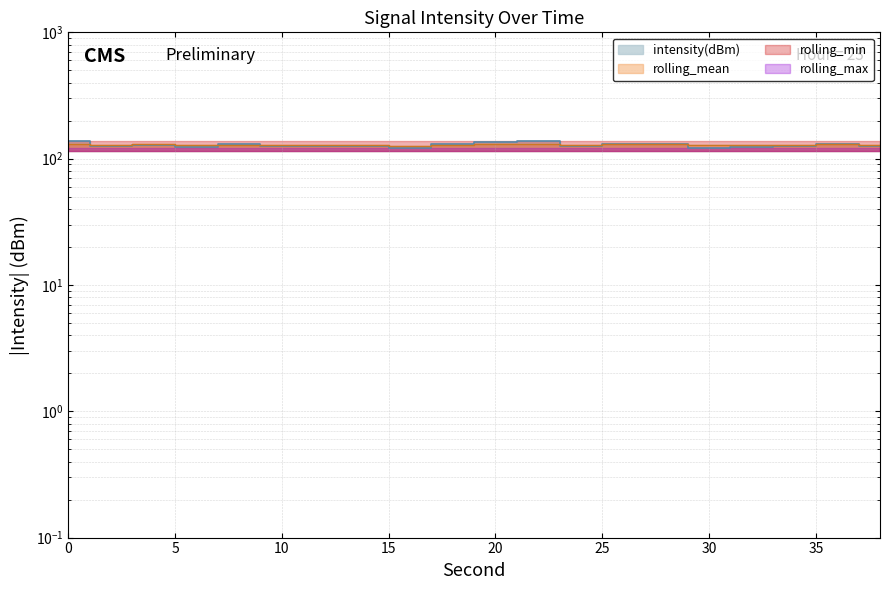

What is the maximum value for rolling_mean?

130.2